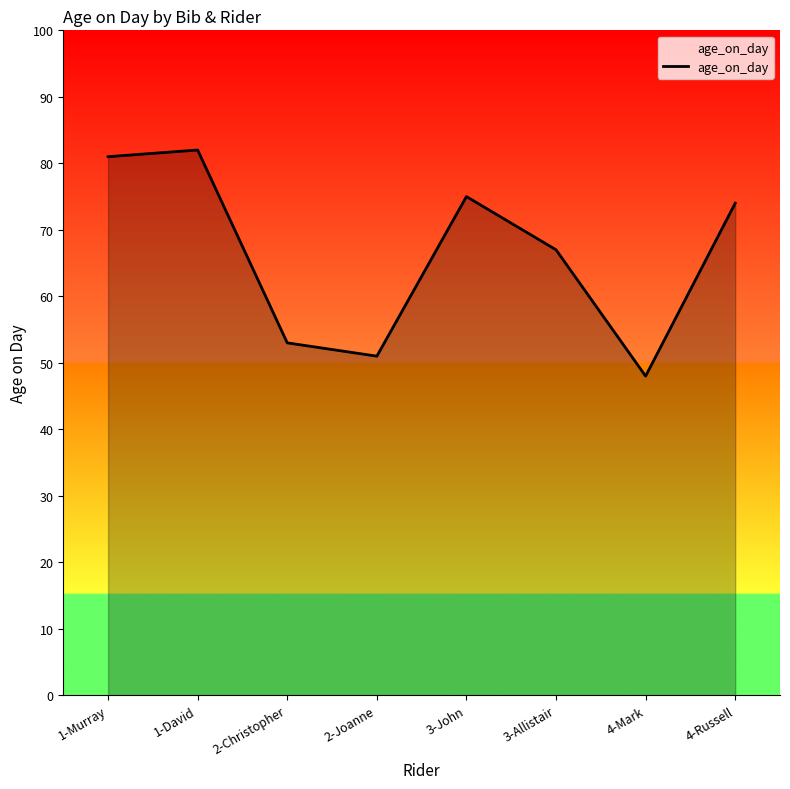

What is the maximum value shown in the chart?

82